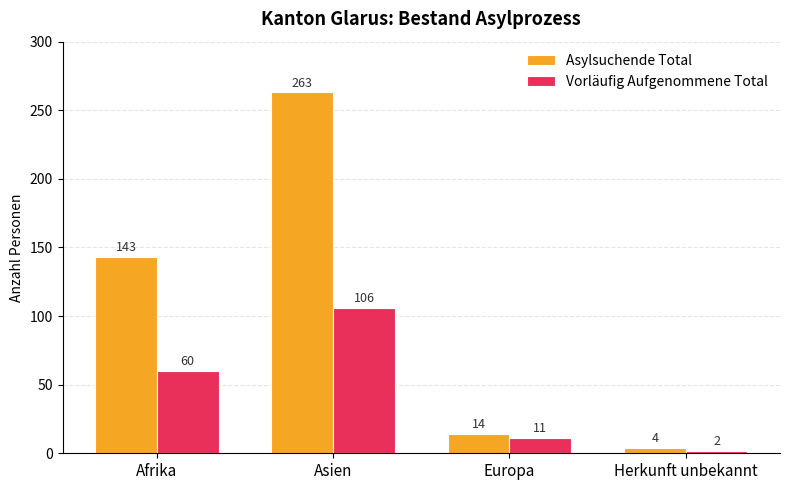

What is the approximate value of Vorläufig Aufgenommene Total at Afrika, to the nearest 5?

60